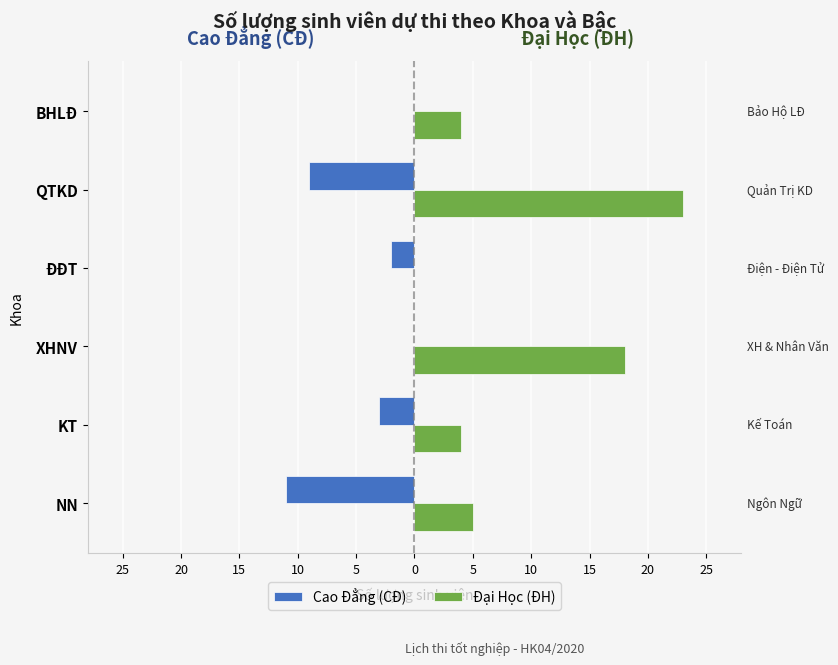

Reading left to right, extract all data points from this chart.

Cao Đẳng (CĐ): -11	-3	0	-2	-9	0
Đại Học (ĐH): 5	4	18	0	23	4